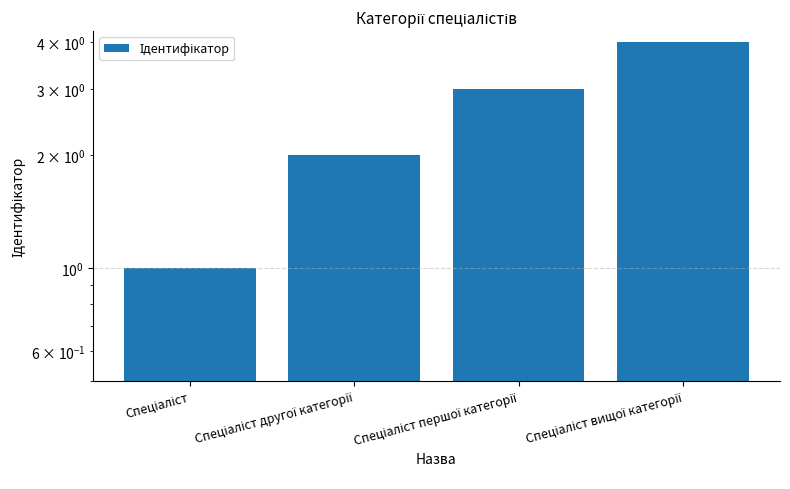

At which label is the value closest to 2?

Спеціаліст другої категорії